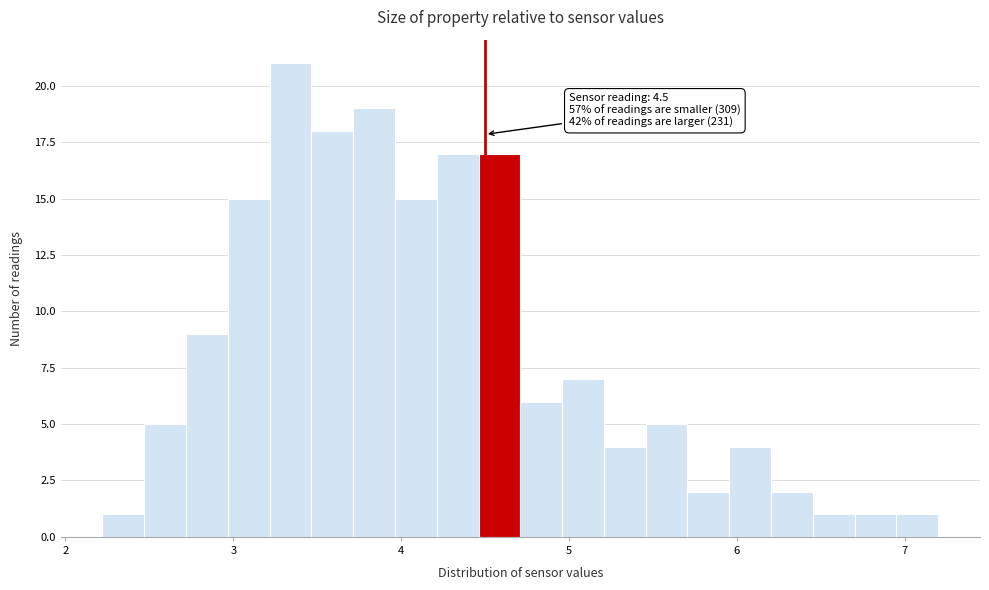

Around what value on the x-axis is the tallest bar? Give the approximate position of its centre, as read against the axis.

3.3